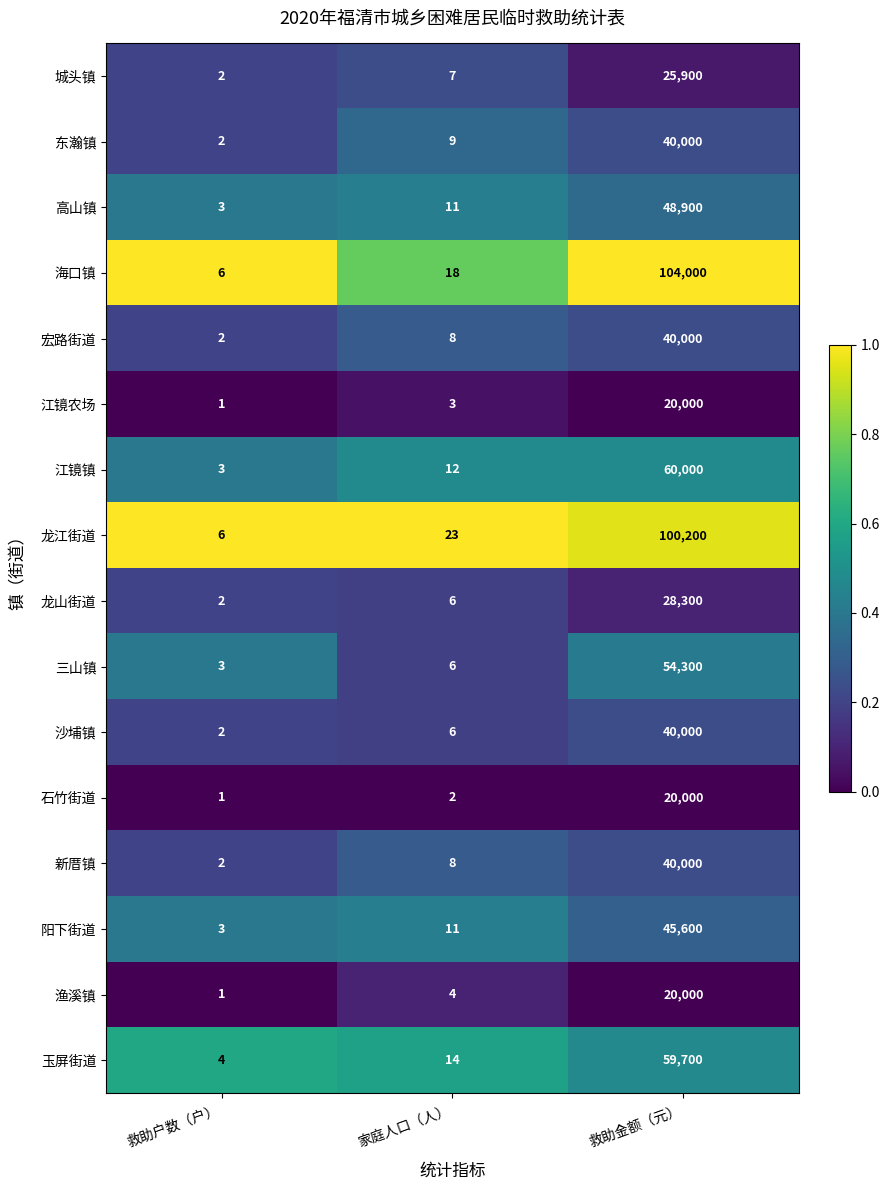

What is the approximate value of 海口镇 at 救助户数（户）, to the nearest 10?

10